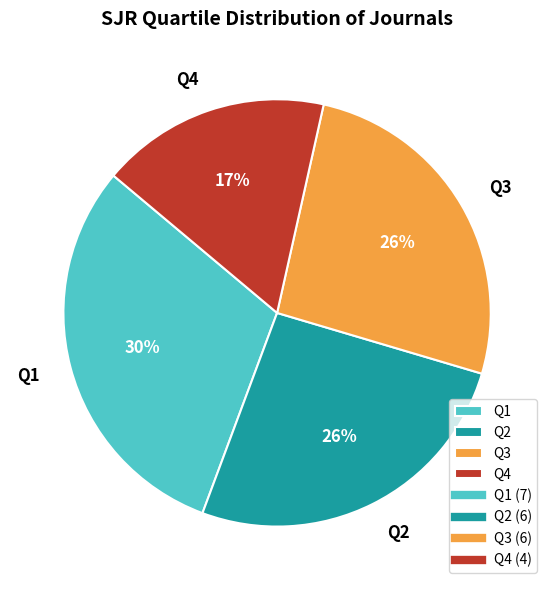

Which slice is the largest?

Q1